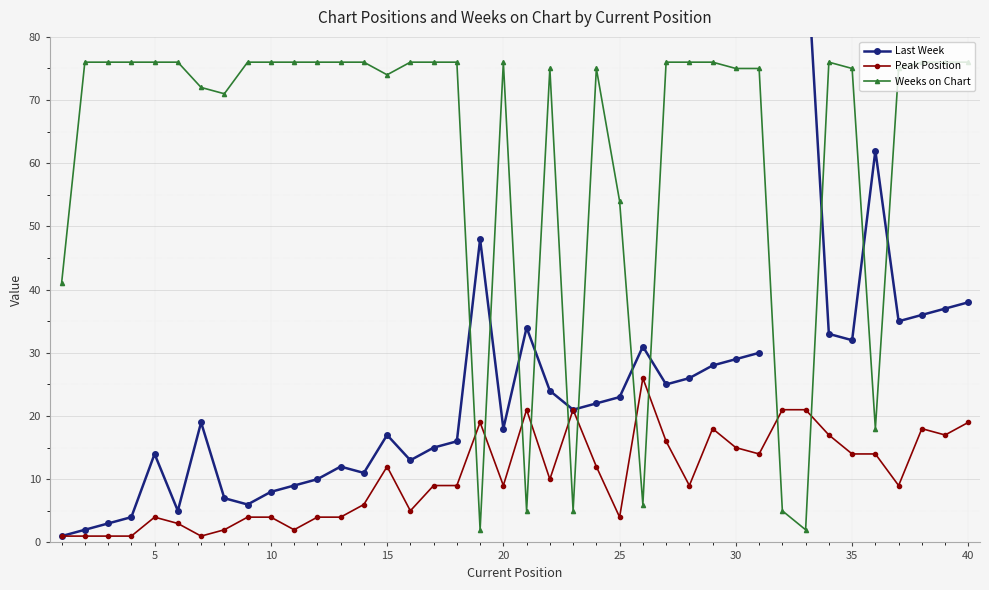

True or false: Peak Position has more than 2 interior local peaks.

True